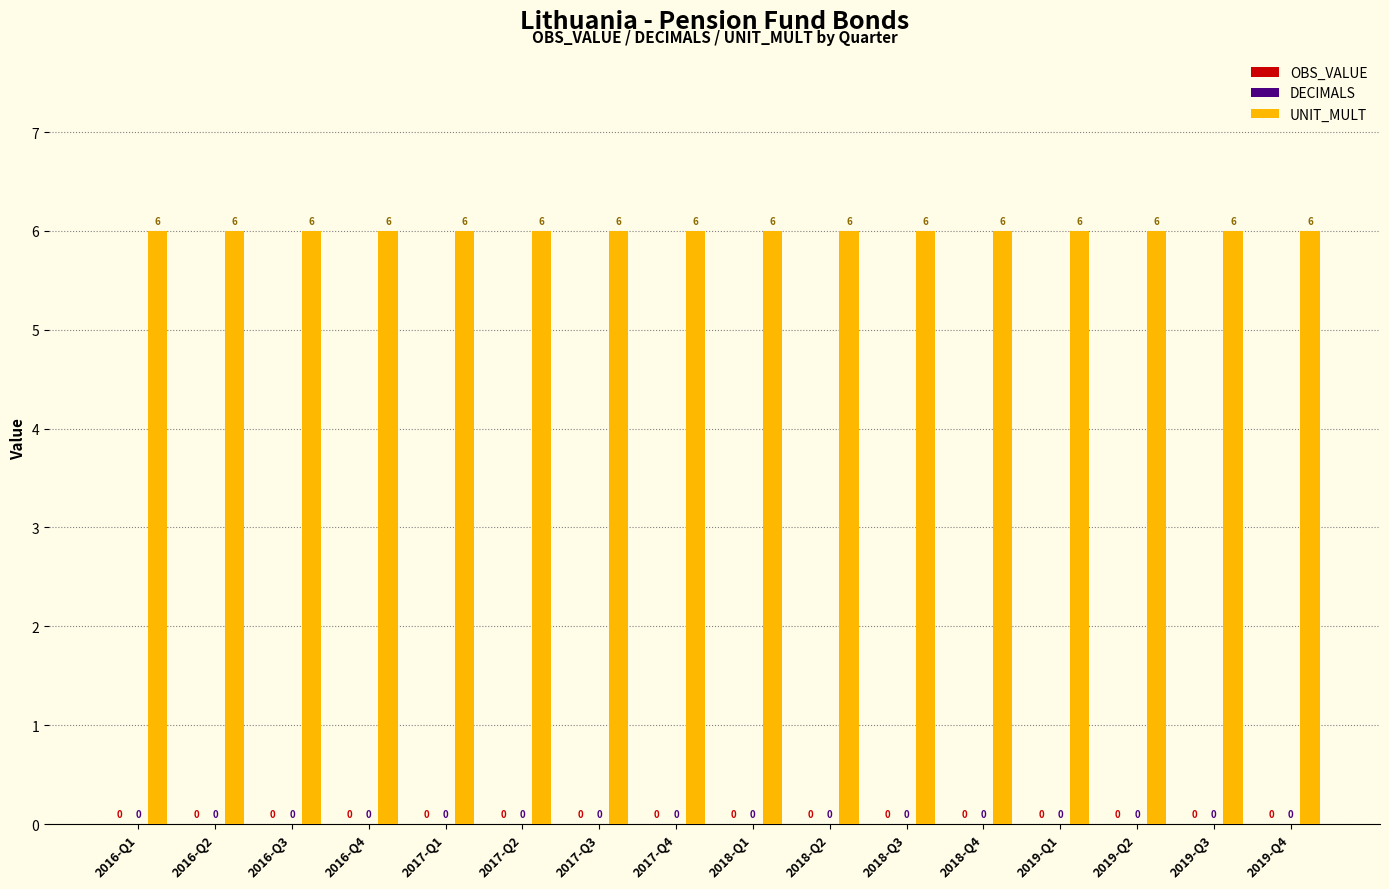

List the series in order of their peak value, highest first.

UNIT_MULT, OBS_VALUE, DECIMALS